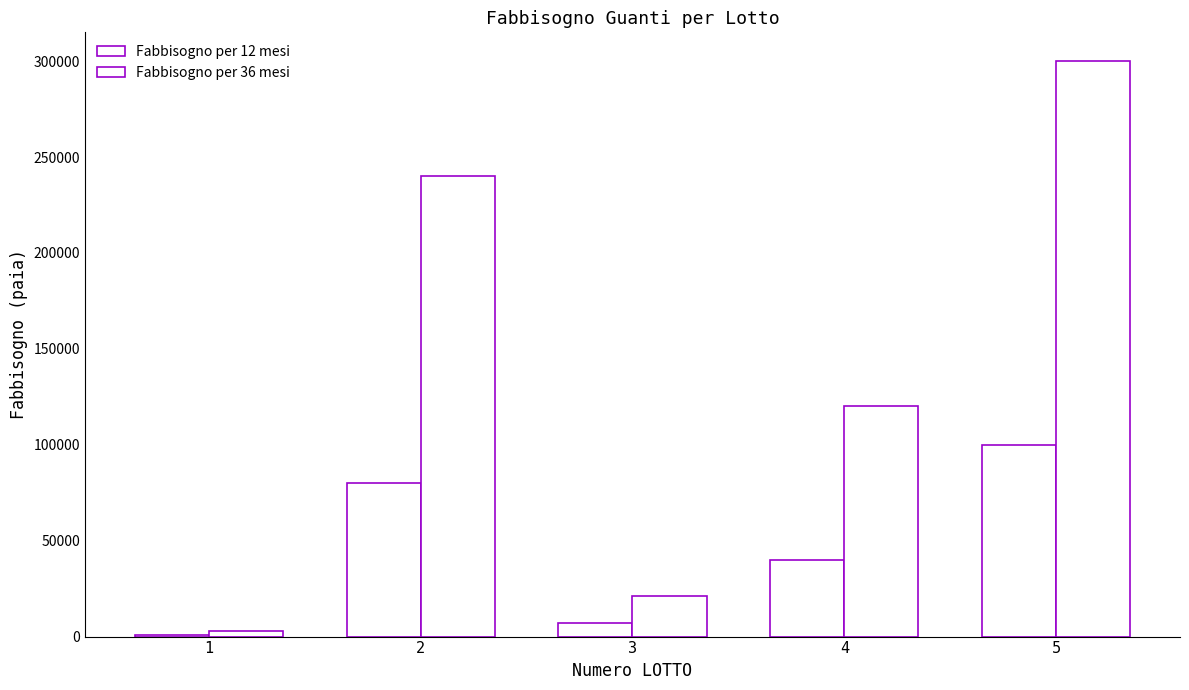

At how many categories does at least one series exceed 159900?

2